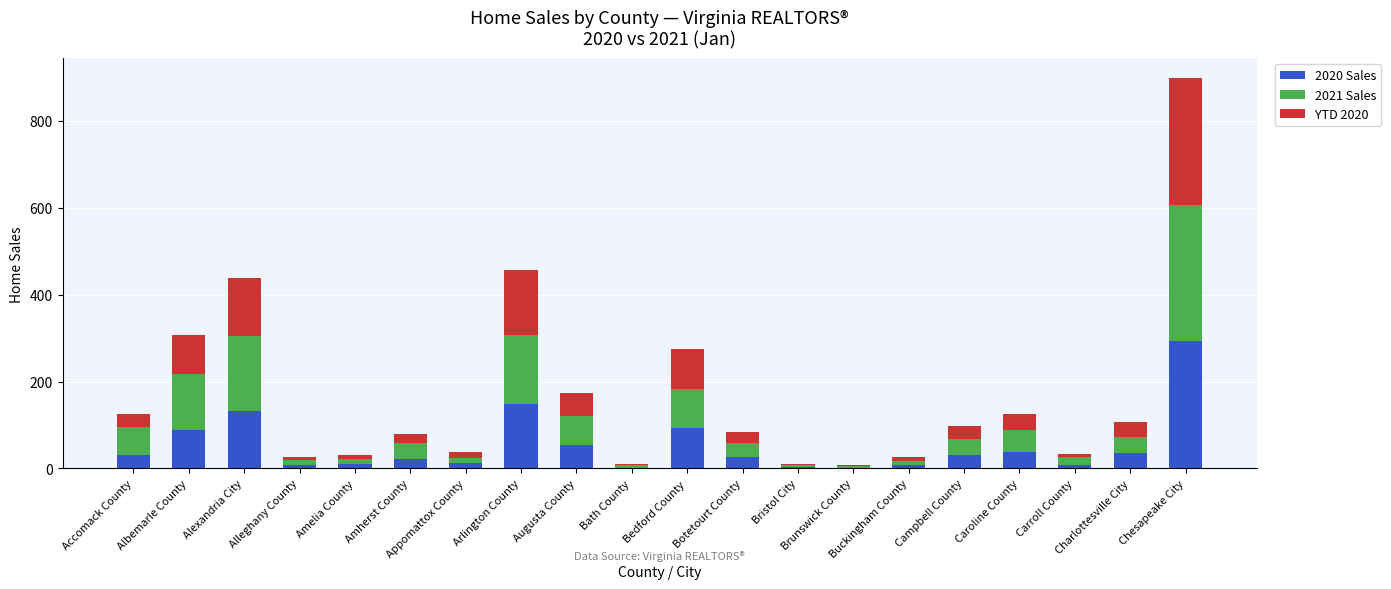

What is the sum of all 2020 Sales values?

1042